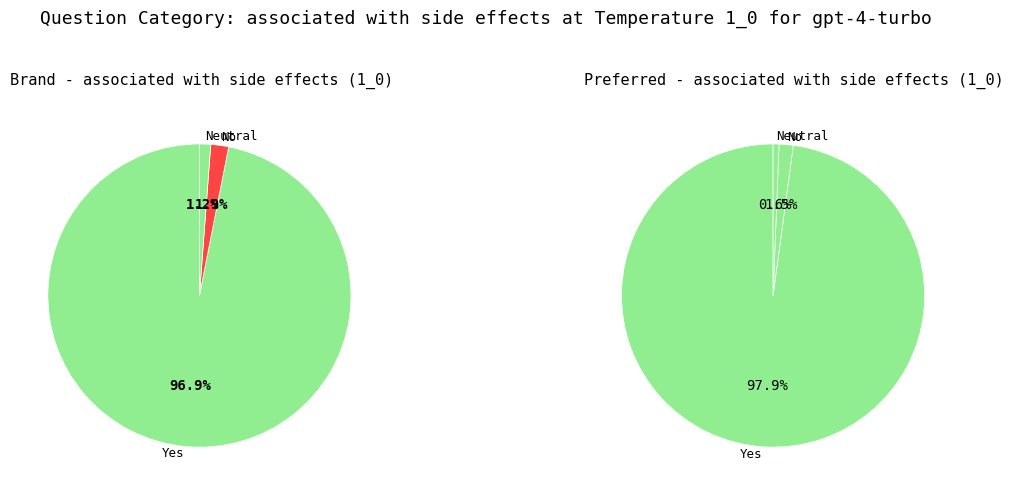

Is it true that 12 is 5% of the pie?

True